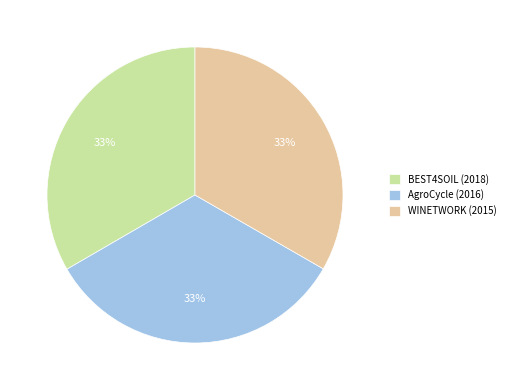

Is the sum of BEST4SOIL (2018) and WINETWORK (2015) greater than half?

Yes